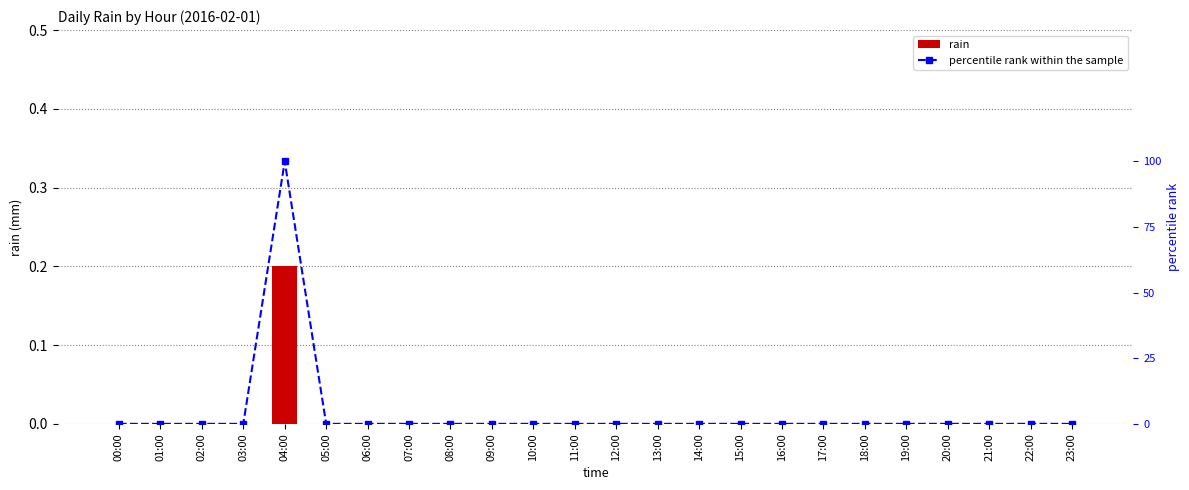

Which series has the largest range (max minus min)?

percentile rank within the sample